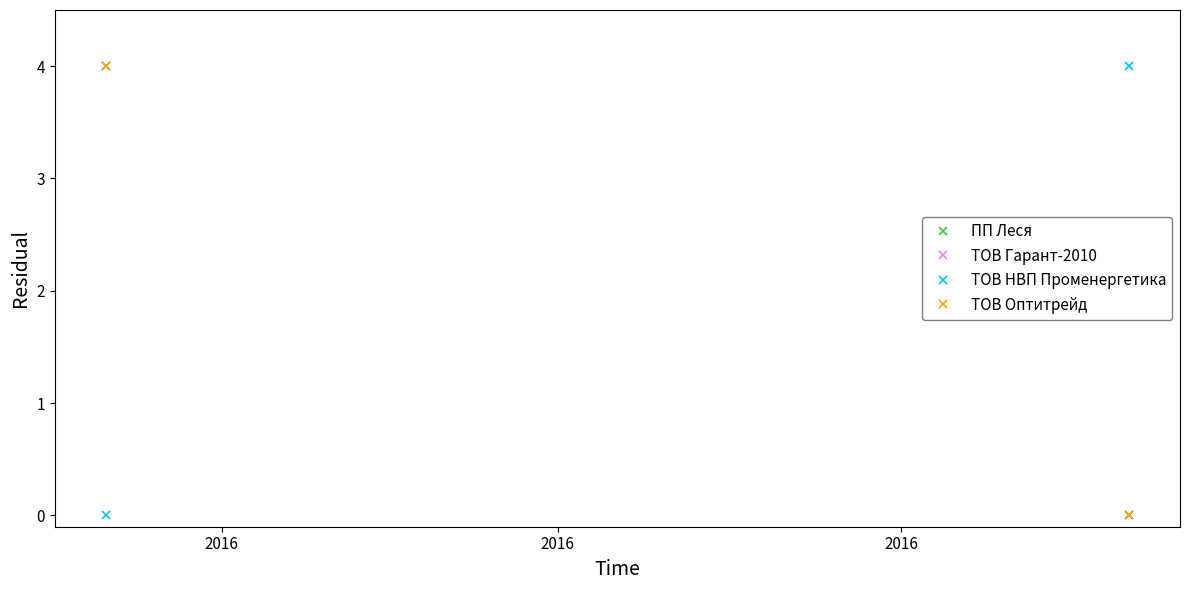

What is the difference between the maximum and minimum values in the ТОВ Оптитрейд series?

4